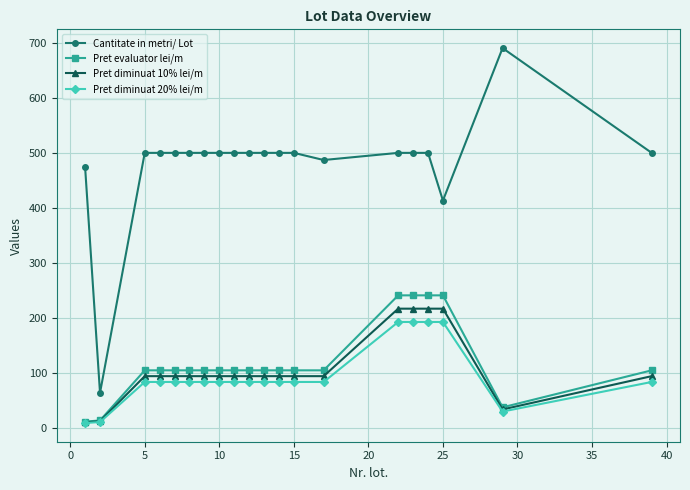

How many lines are shown in the chart?

4